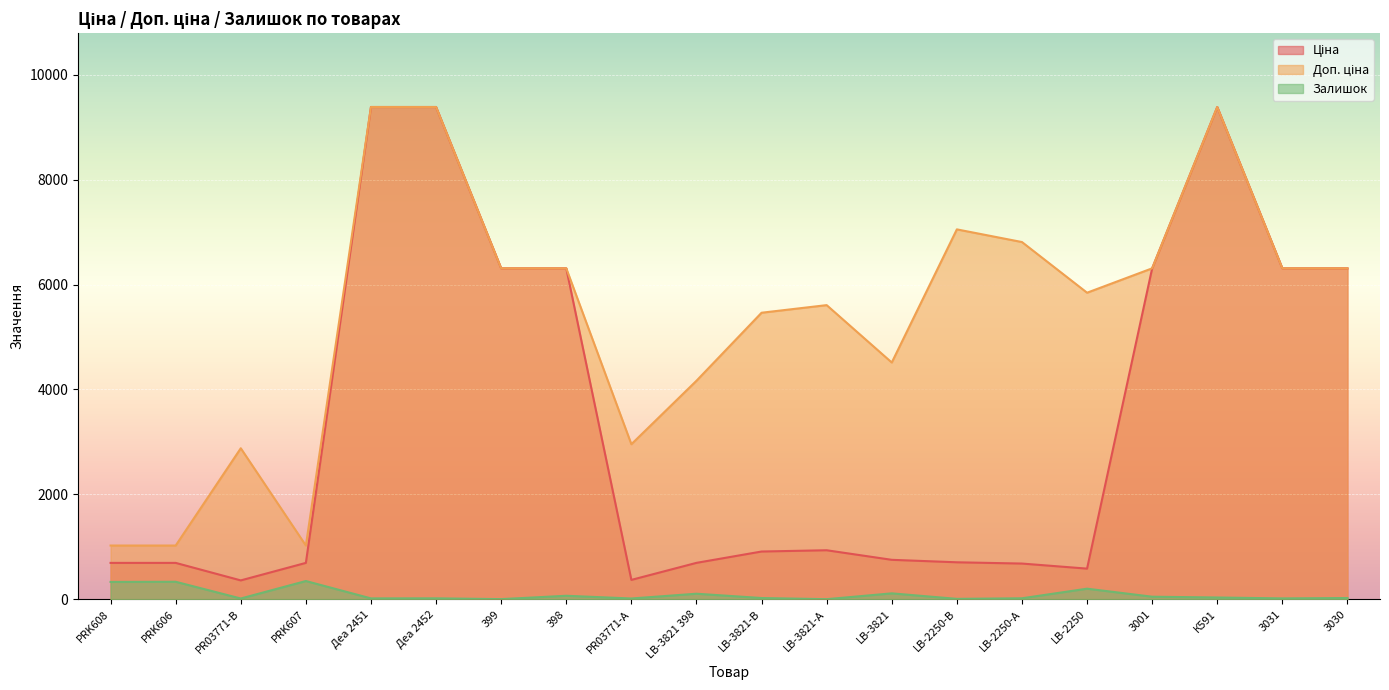

At which label does Залишок reach its minimum?

LB-3821-А